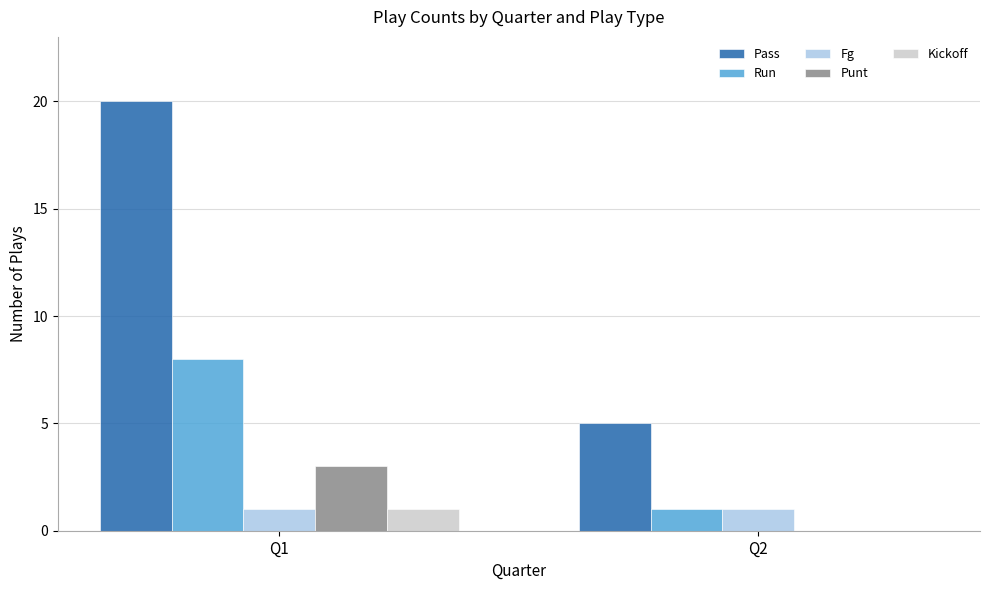

How many data points does each series have?

2